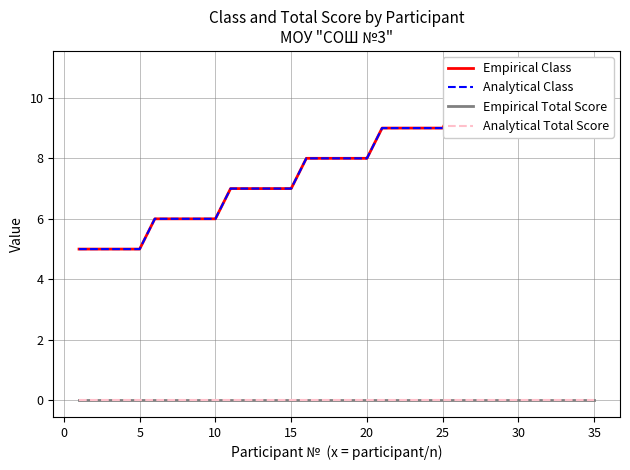

Where does the Analytical Class series first go above 8?

20